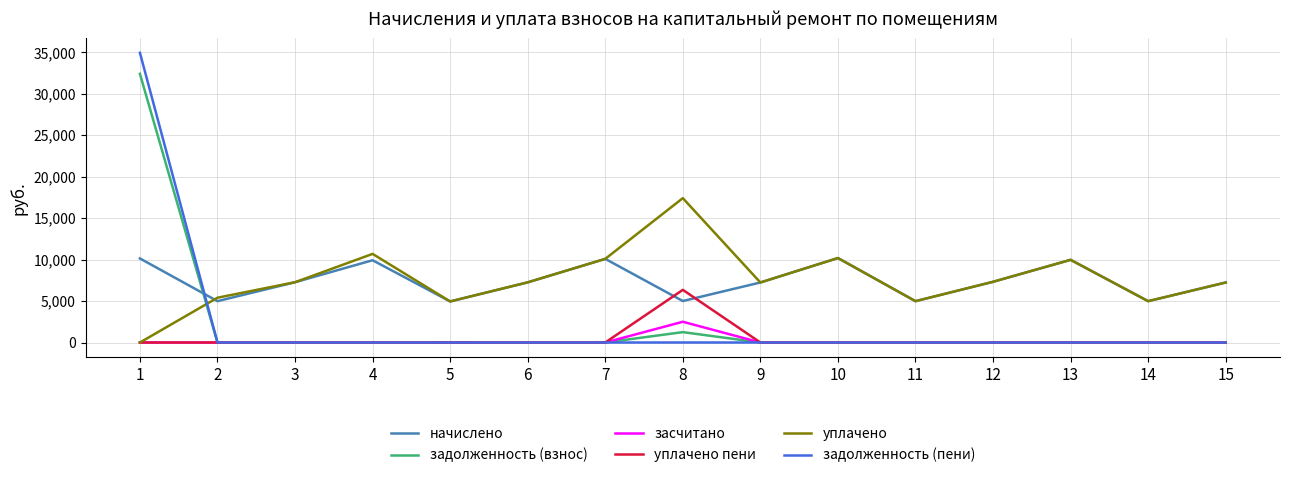

True or false: начислено has more than 2 points higher than both neighbors.

True